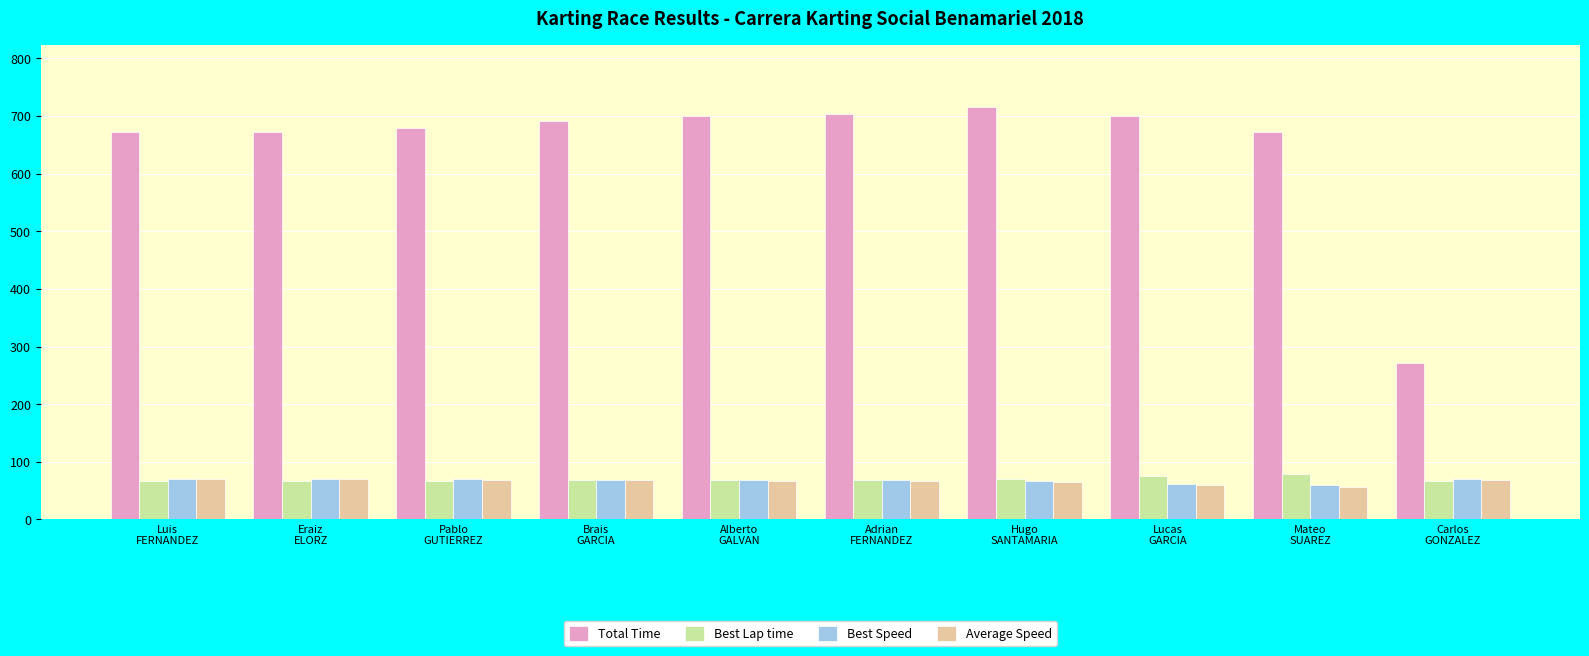

Which series has the largest total across all categories?

Total Time